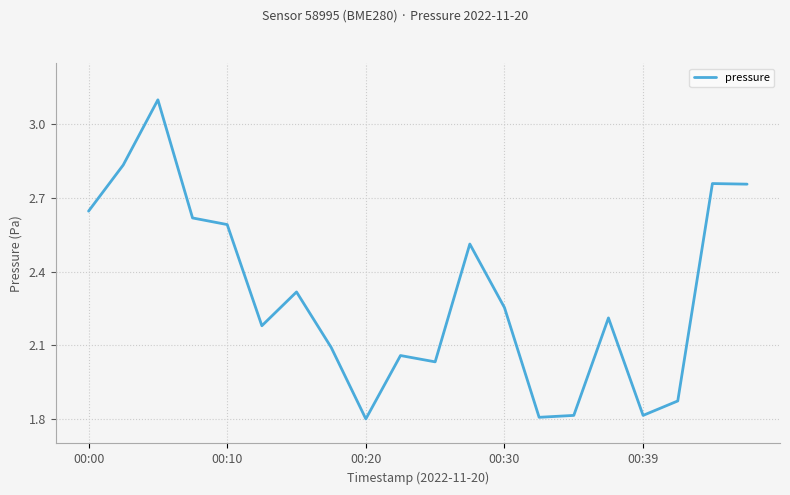

What is the greatest value displayed?

3.1